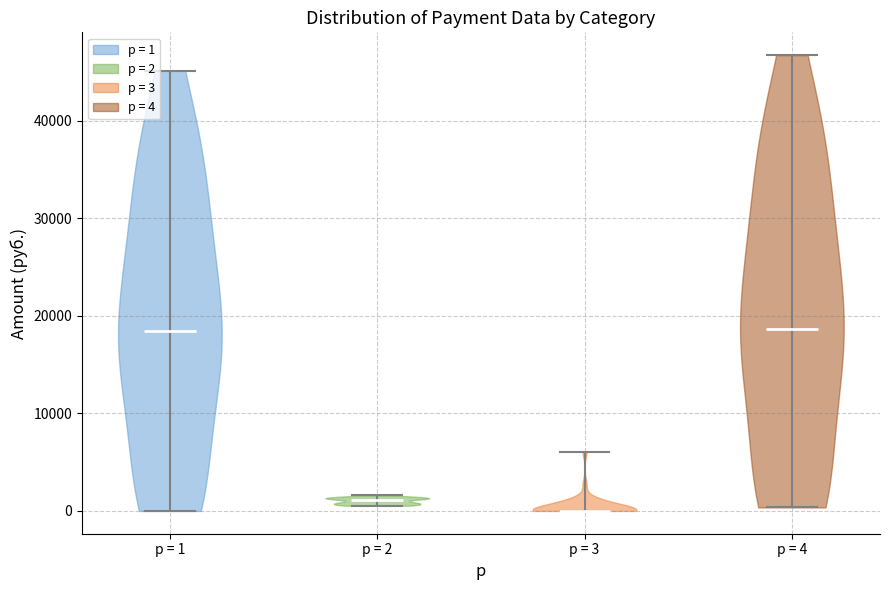

Reading left to right, read every violin against the y-axis: where its median line is, and the lowest and highest points it reaches. The values are not printed on the chart, so give them approximately, as read against the axis.

p = 1: median line 18000, lowest point 0, highest point 45000
p = 2: median line 1000, lowest point 1000, highest point 2000
p = 3: median line 0, lowest point 0, highest point 6000
p = 4: median line 19000, lowest point 0, highest point 47000